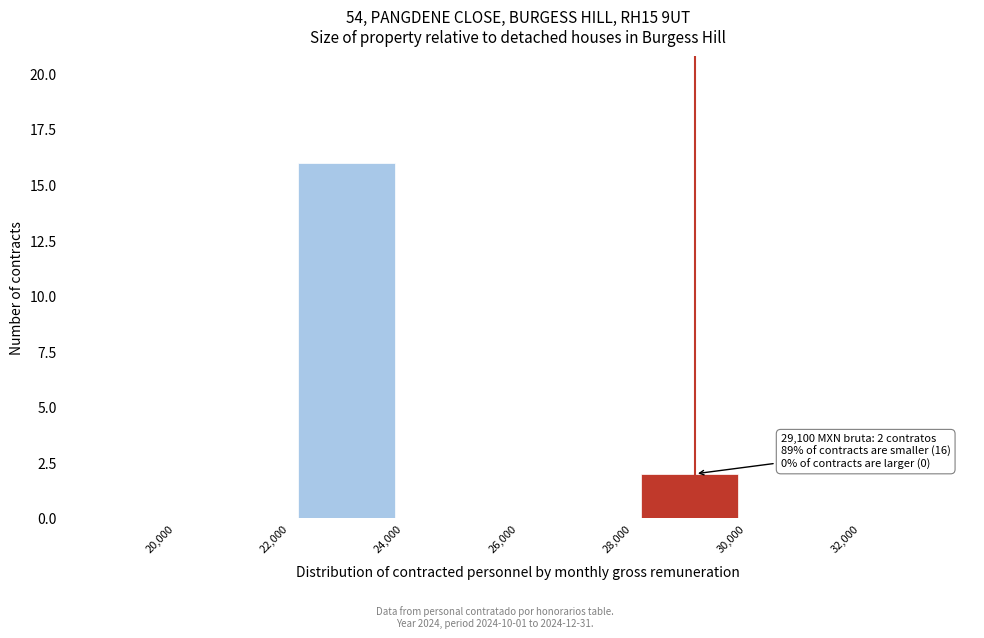

Over which range of the x-axis is the bar tallest?

22,000 to 24,000